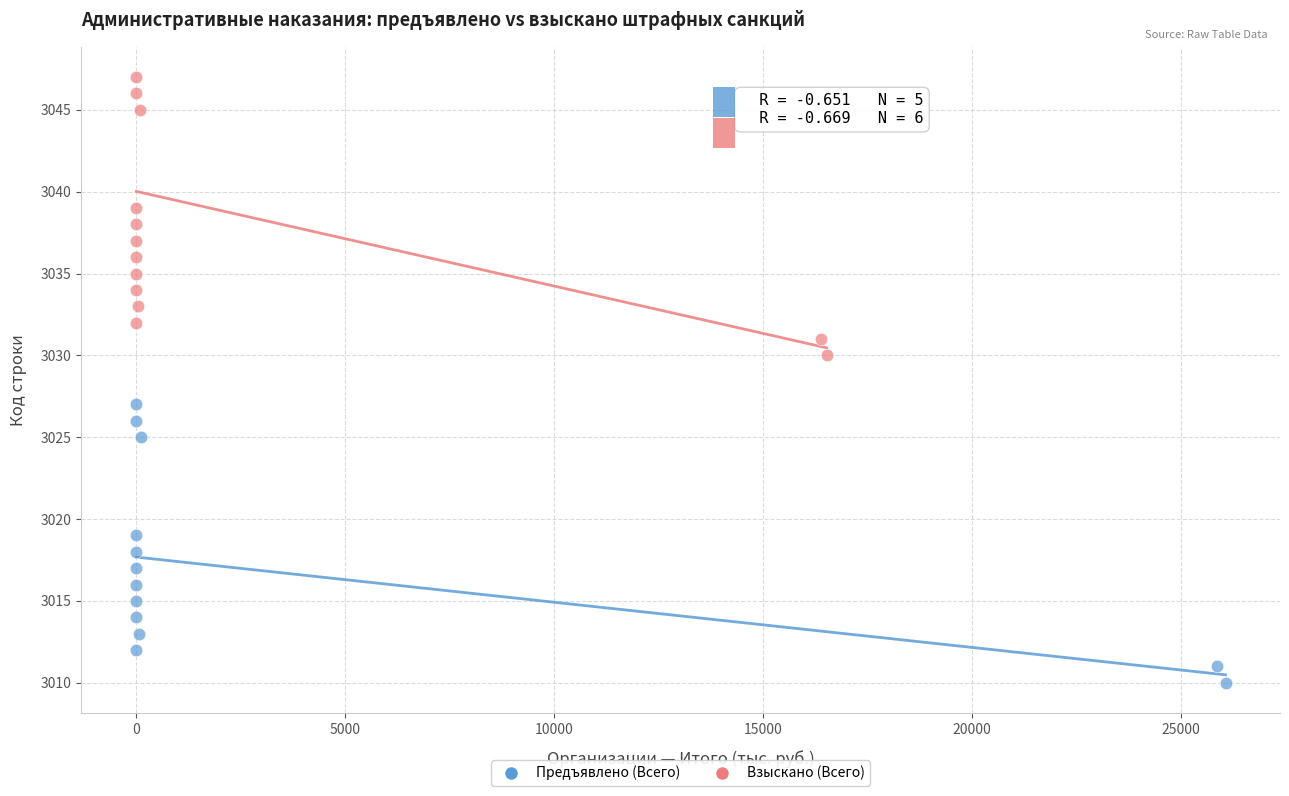

Which series contains the highest Y value?

Взыскано (Всего)